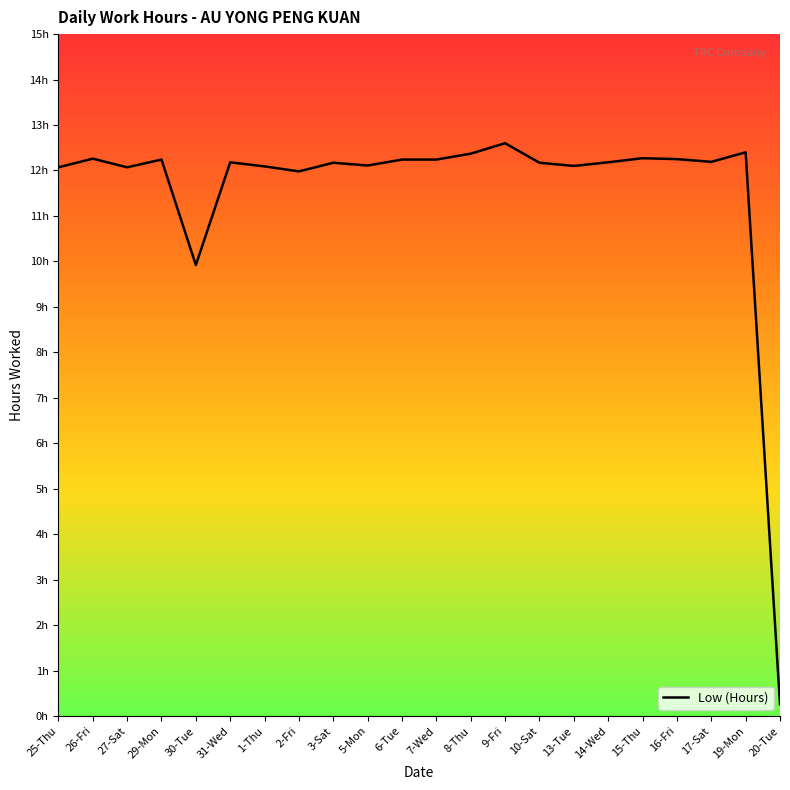

List the labels in order of value, largest first.

9-Fri, 19-Mon, 8-Thu, 15-Thu, 26-Fri, 16-Fri, 29-Mon, 6-Tue, 7-Wed, 17-Sat, 31-Wed, 14-Wed, 3-Sat, 10-Sat, 5-Mon, 13-Tue, 1-Thu, 25-Thu, 27-Sat, 2-Fri, 30-Tue, 20-Tue